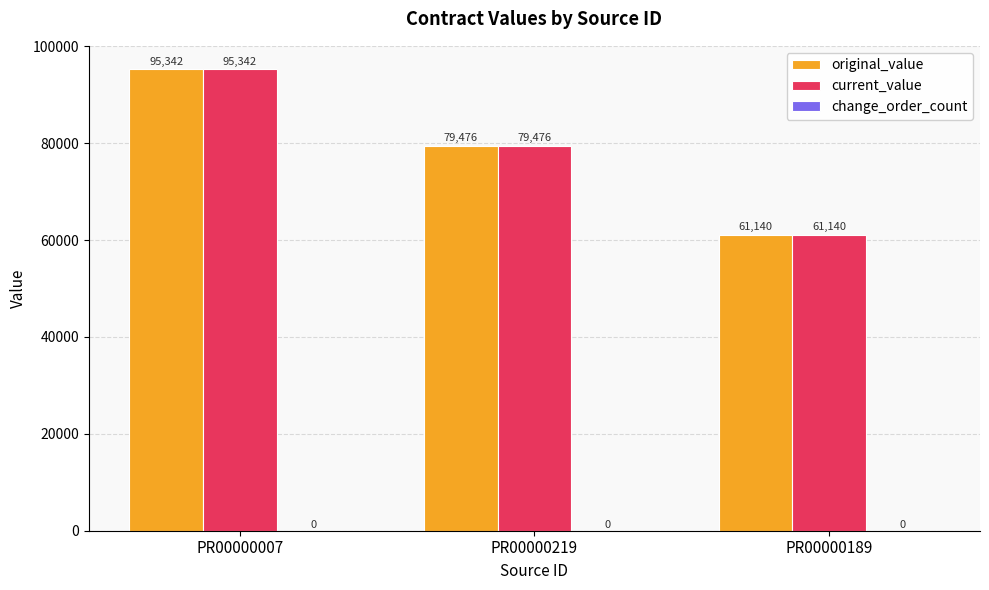

At which category is the sum across all series the highest?

PR00000007